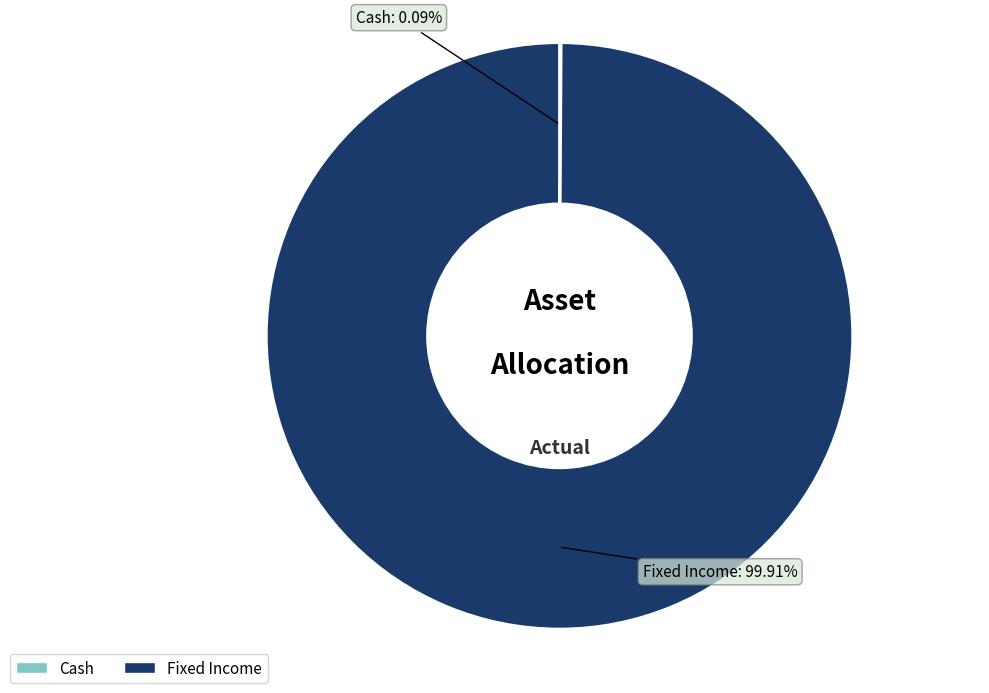

Which slice is the largest?

Fixed Income